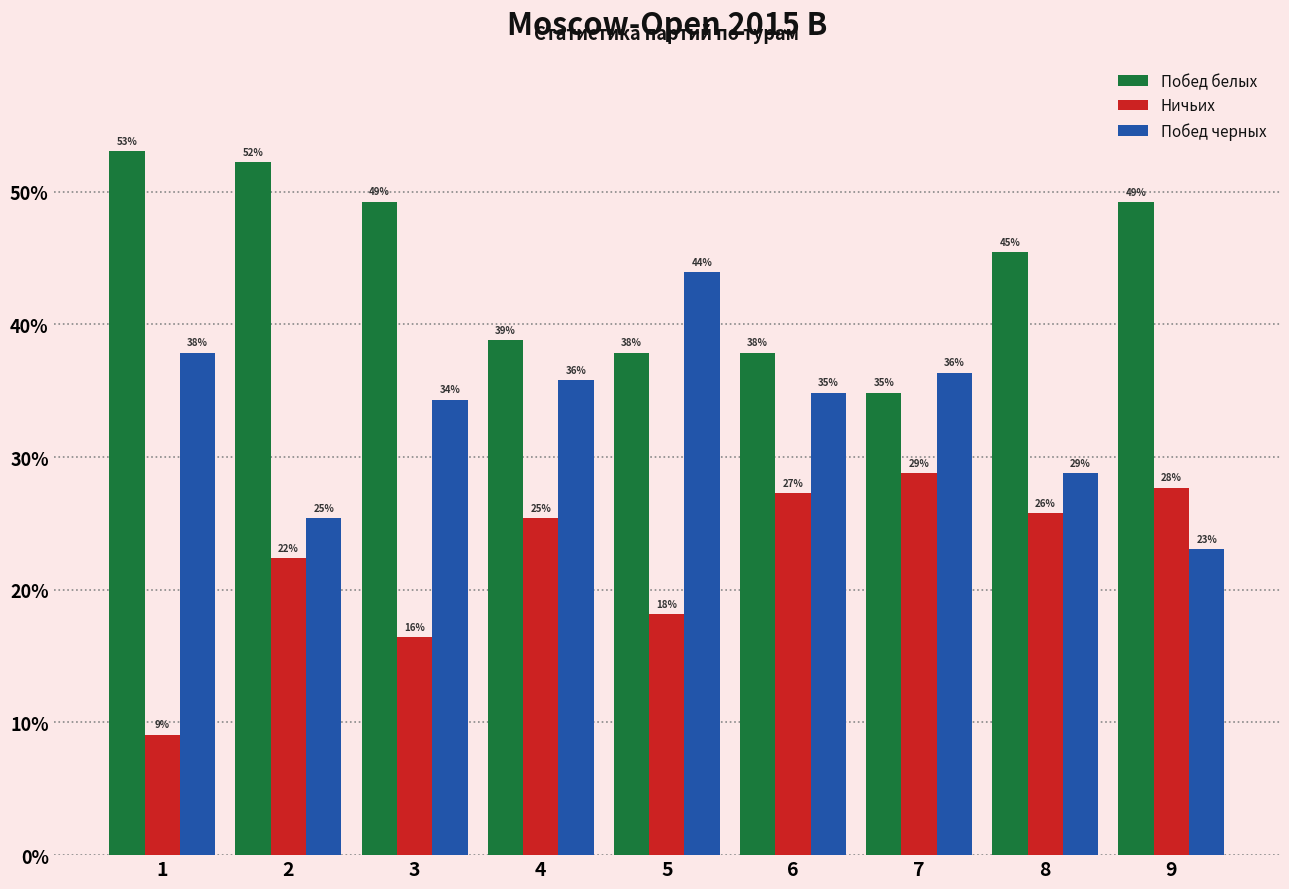

What is the difference between the maximum and minimum values in the Ничьих series?

19.7